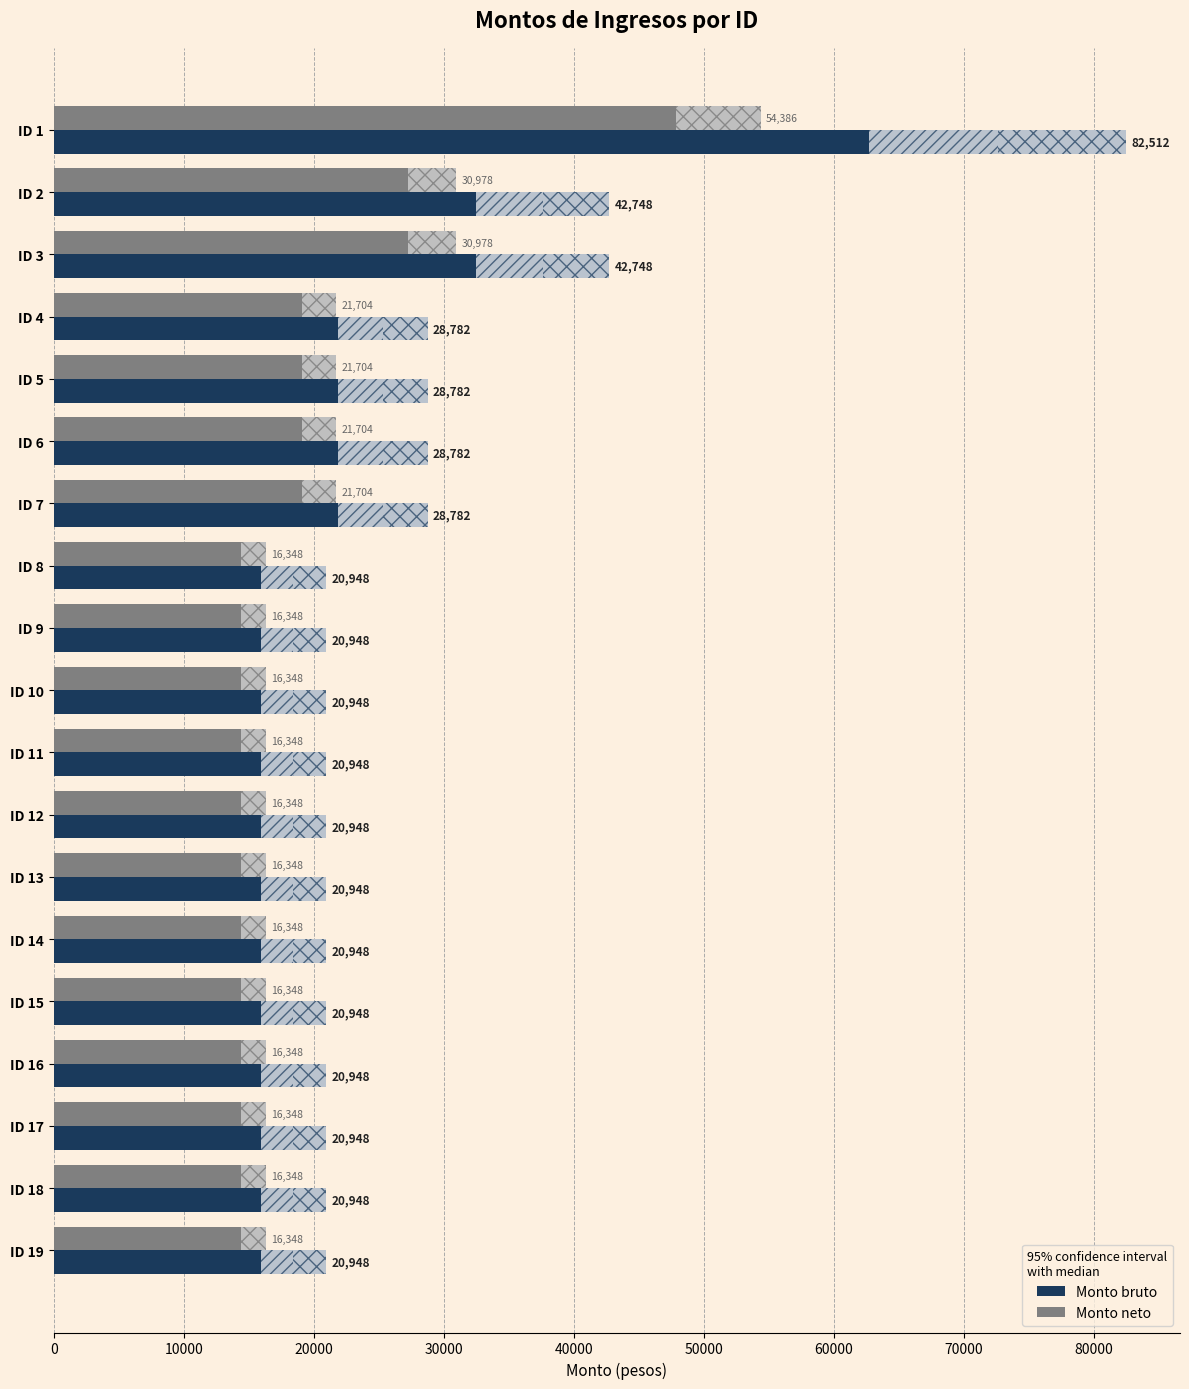

What is the total value across all series at ID 12?

37296